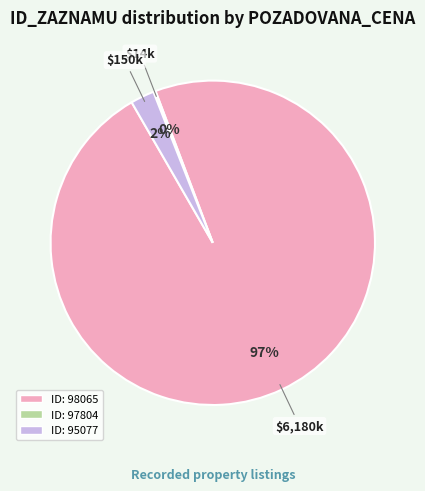

Do ID: 95077 and ID: 98065 together represent more than half of the pie?

Yes